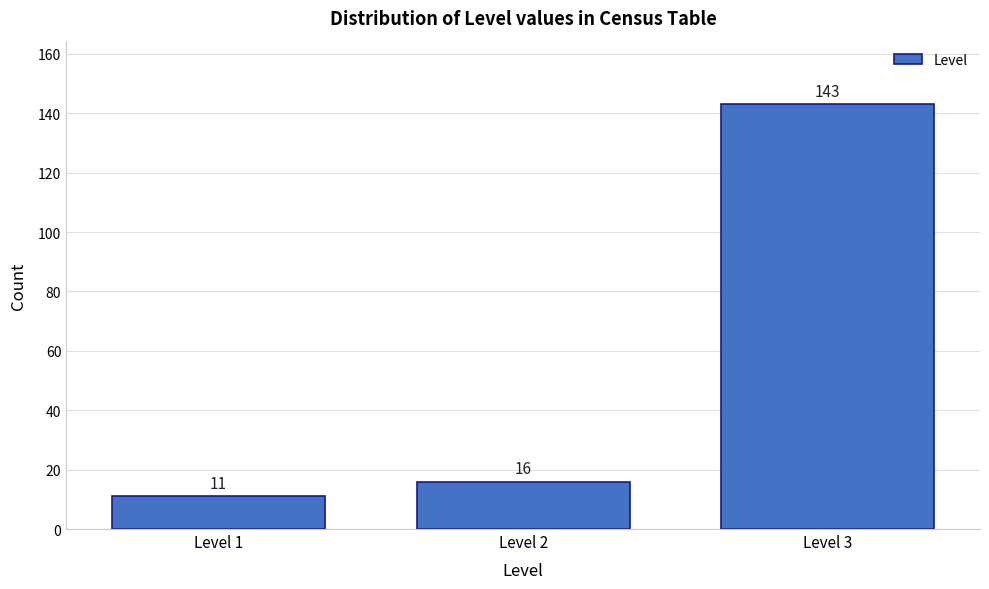

Reading left to right, what are all the values shown in this chart?

Level 1=11	Level 2=16	Level 3=143